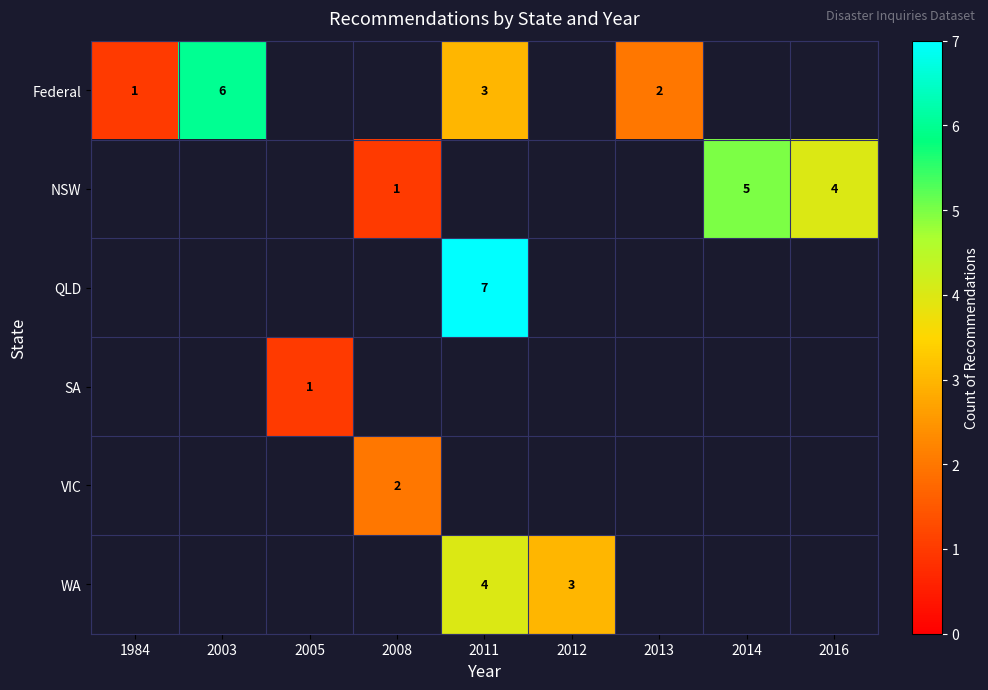

How many series are shown in this chart?

6